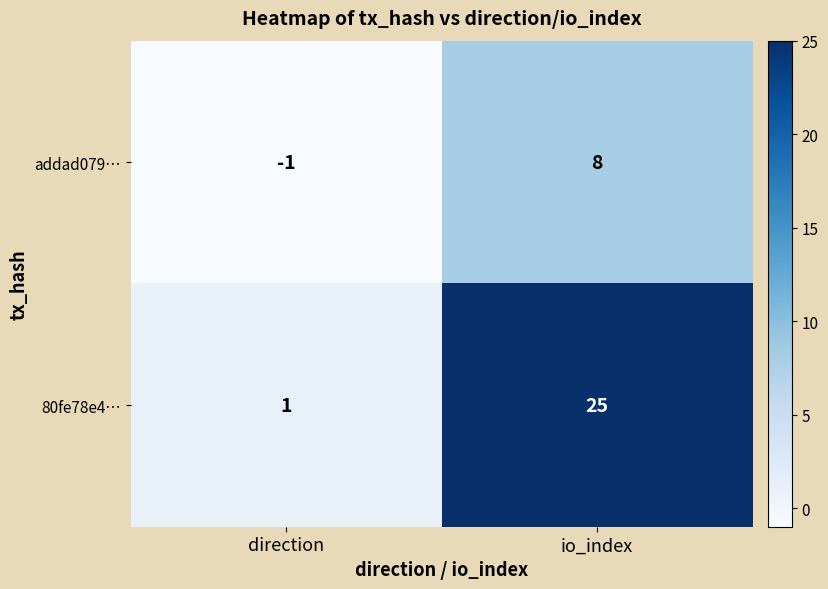

At which label does addad079… reach its minimum?

direction